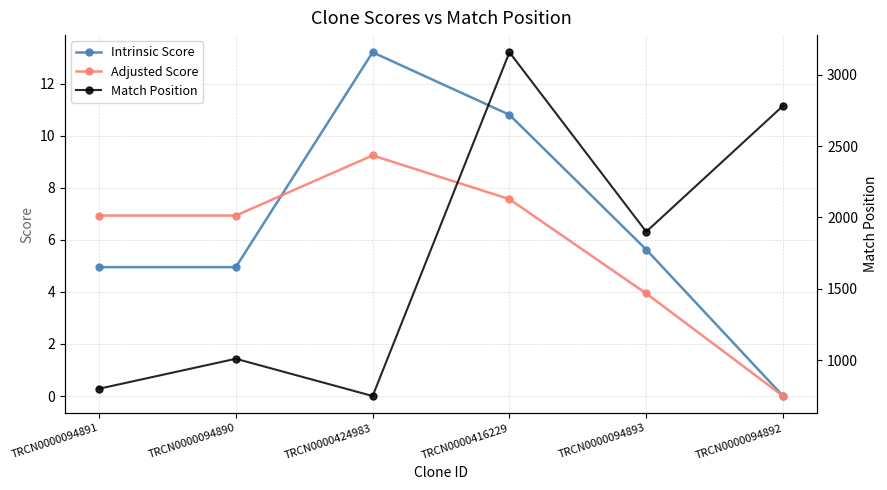

How many values in the Adjusted Score series are below 6?

2